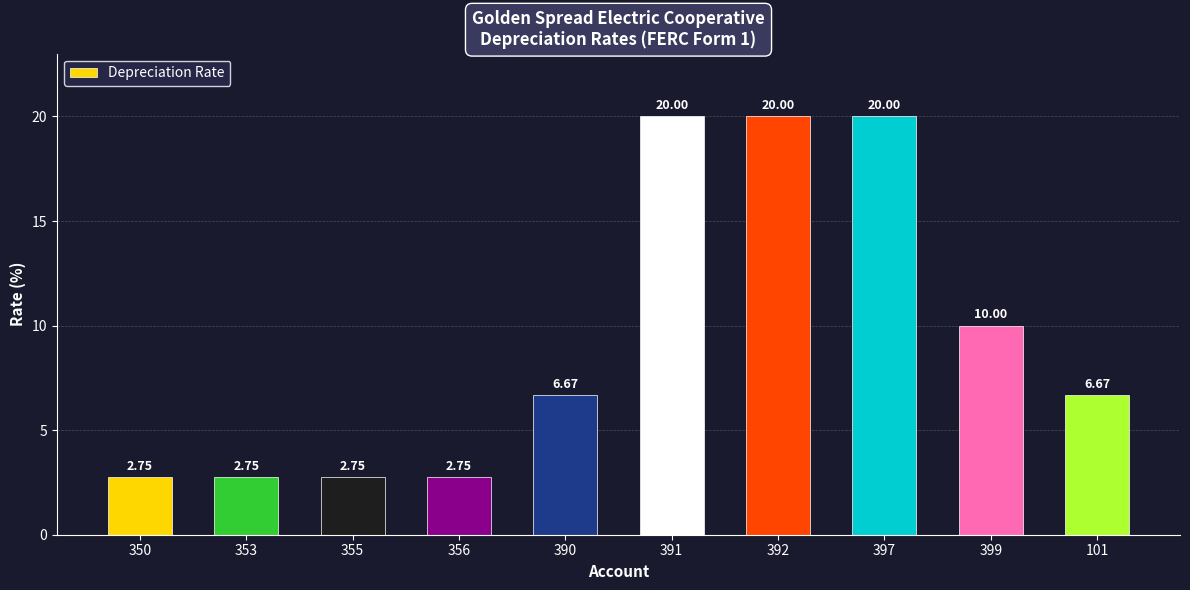

Approximately how many times larger is the value at 101 compared to 355?

2.4